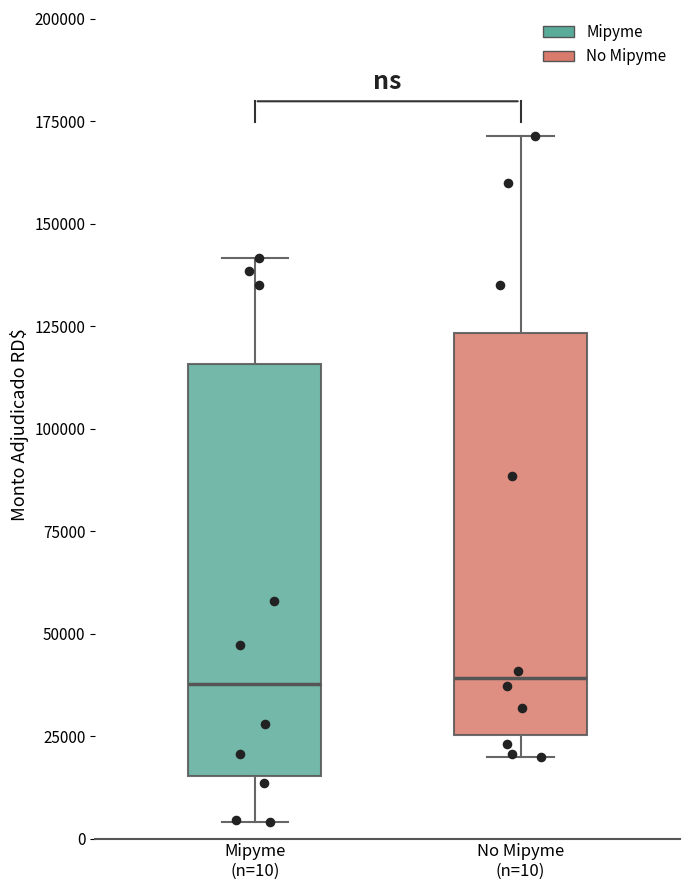

Reading left to right, read every box against the y-axis: the position of its median line, the range the box covers, and the ends of its whiskers. The values are not printed on the chart, so give them approximately, as read against the axis.

Mipyme (n=10): median 40000, box 15000 to 115000, whiskers 5000 to 140000
No Mipyme (n=10): median 40000, box 25000 to 125000, whiskers 20000 to 170000